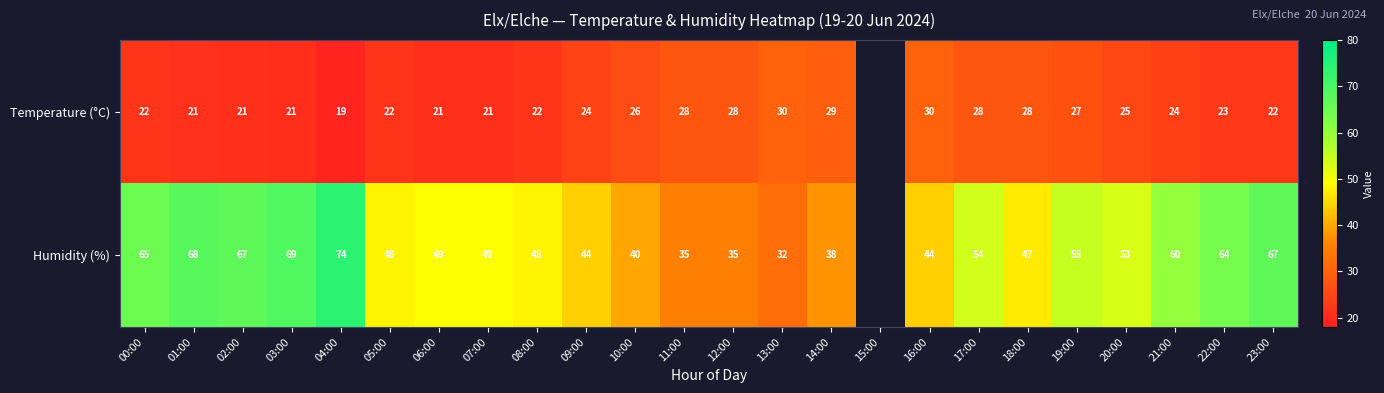

The value of Temperature (°C) at 03:00 is 21.0. True or false?

True